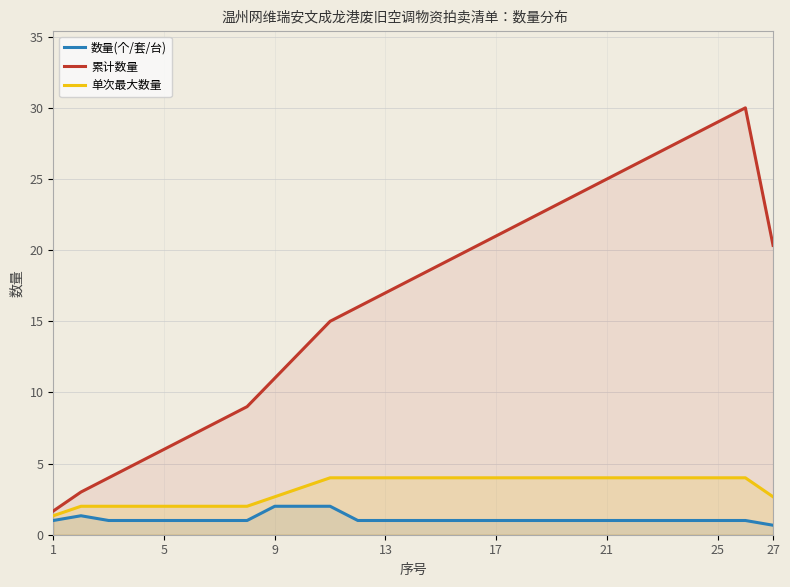

At how many categories does at least one series exceed 25?

5